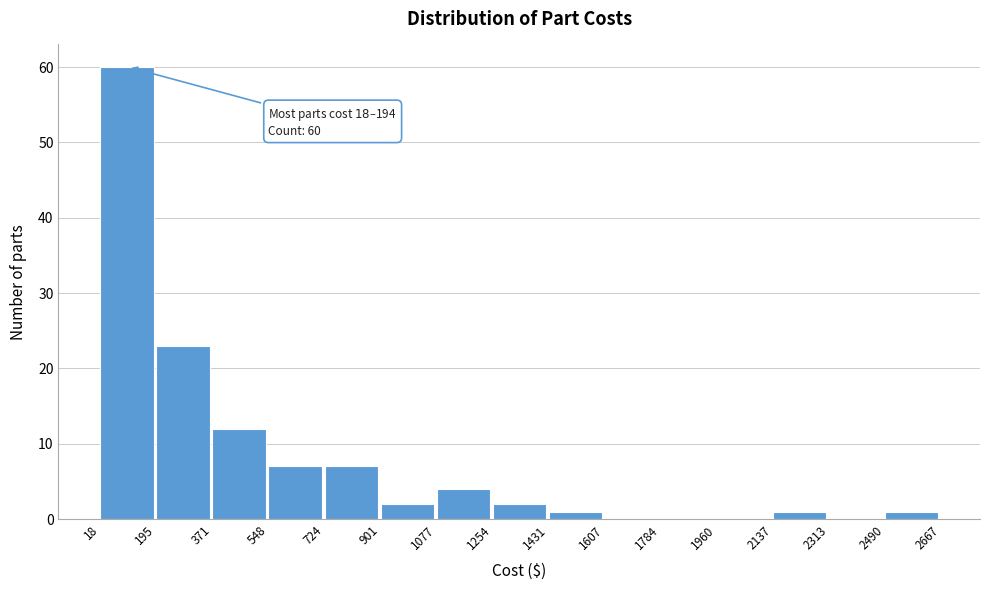

Which range on the x-axis has the tallest bar?

18 to 195